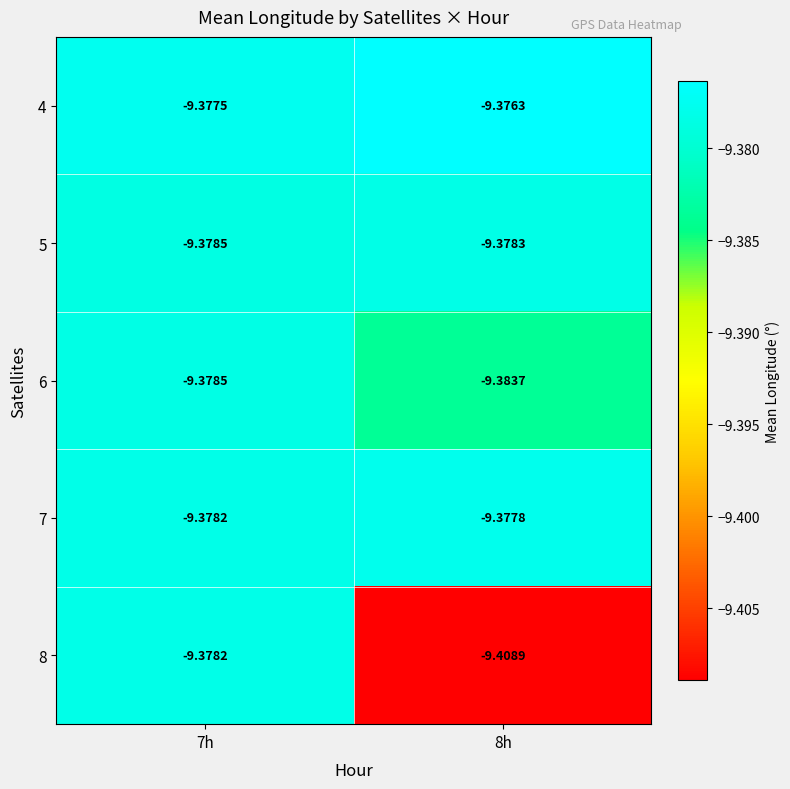

Which label corresponds to the smallest value in the chart?

8h